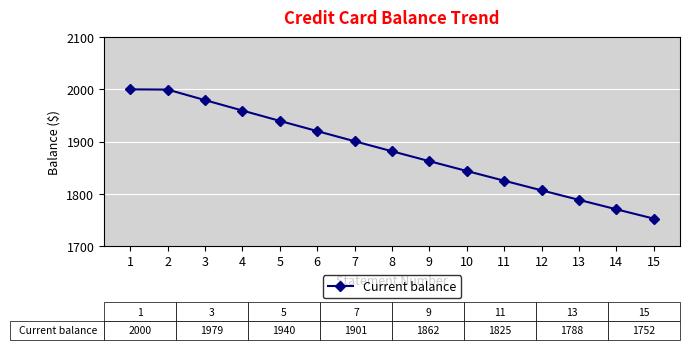

What is the ratio of the value at 9 to the value at 15?

1.1